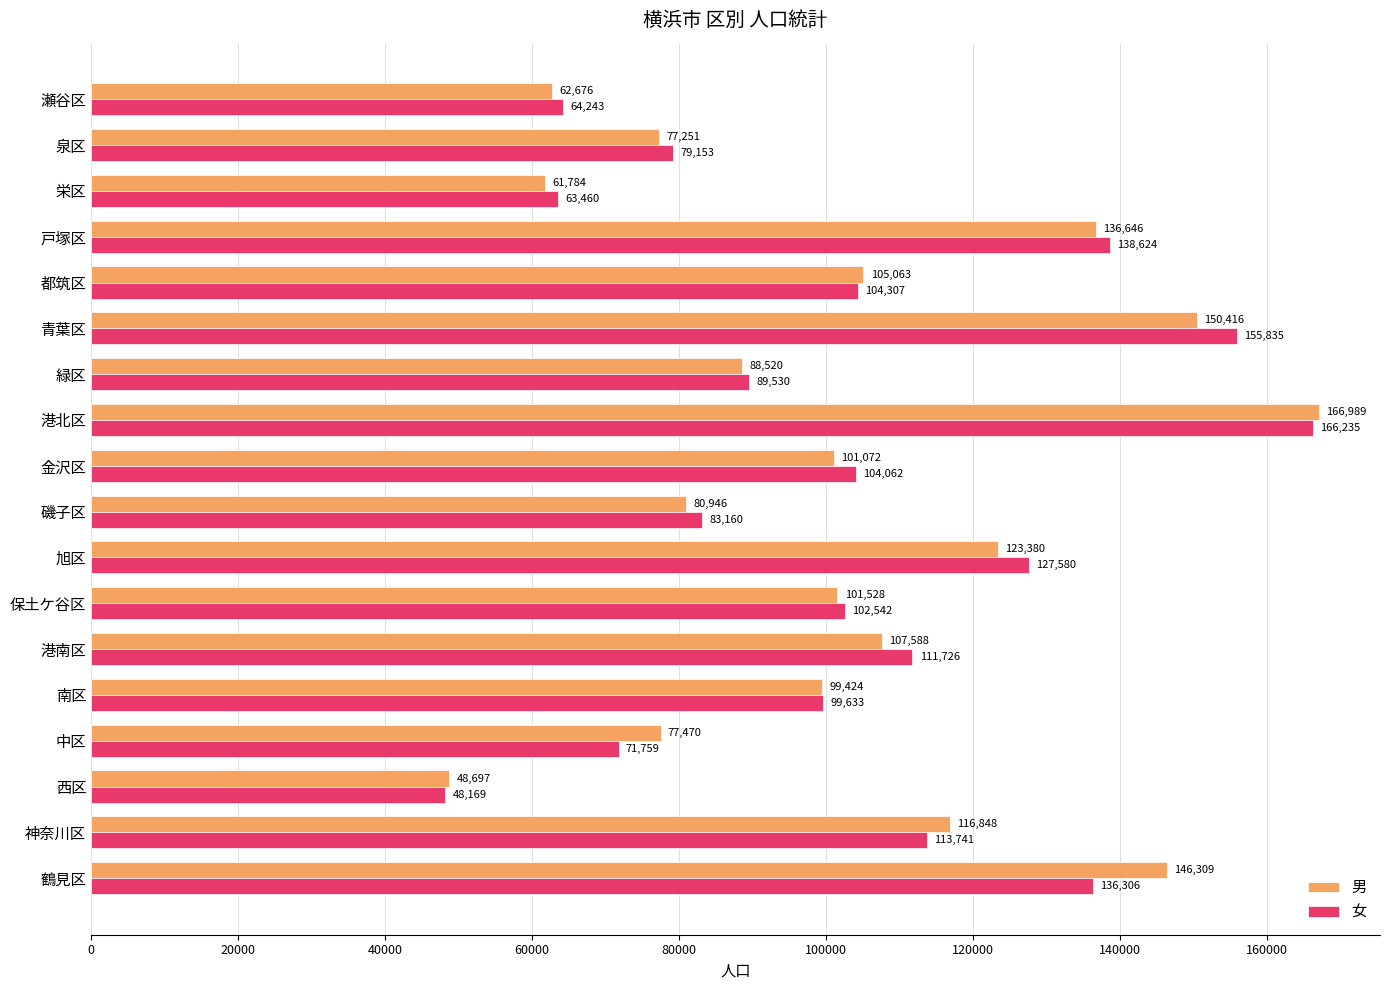

Which series has the widest spread of values?

男